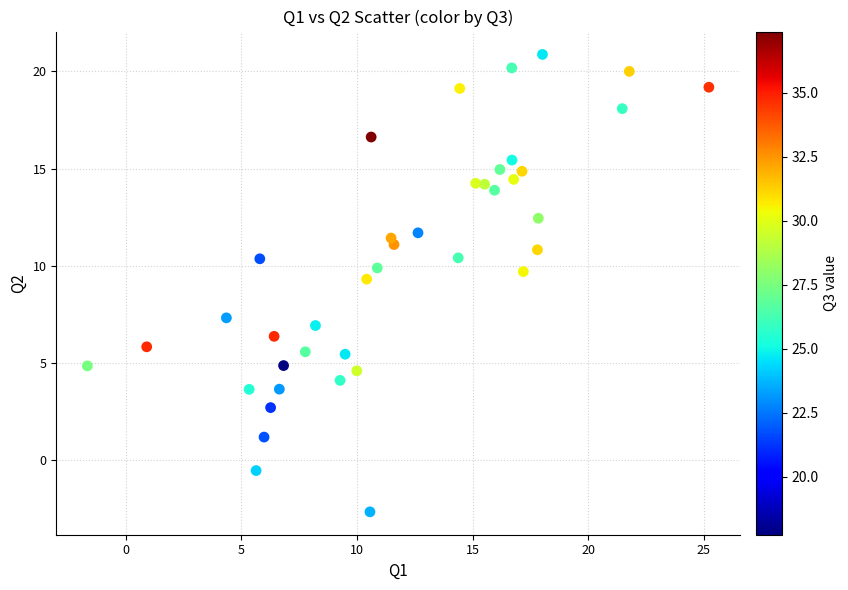

What Y value in the scatter plot is closest to 9?

9.3